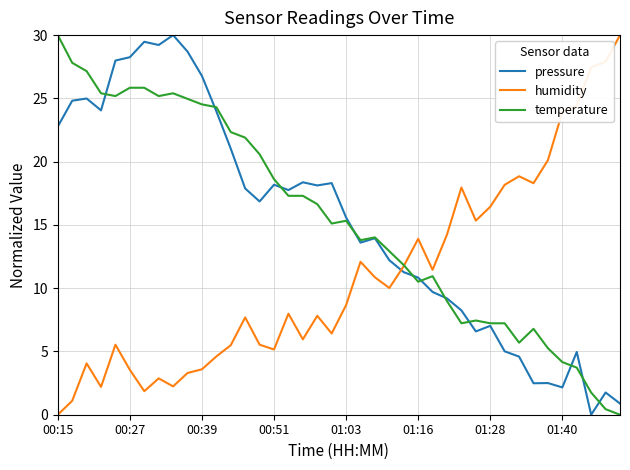

What is the maximum value for temperature?

30.0